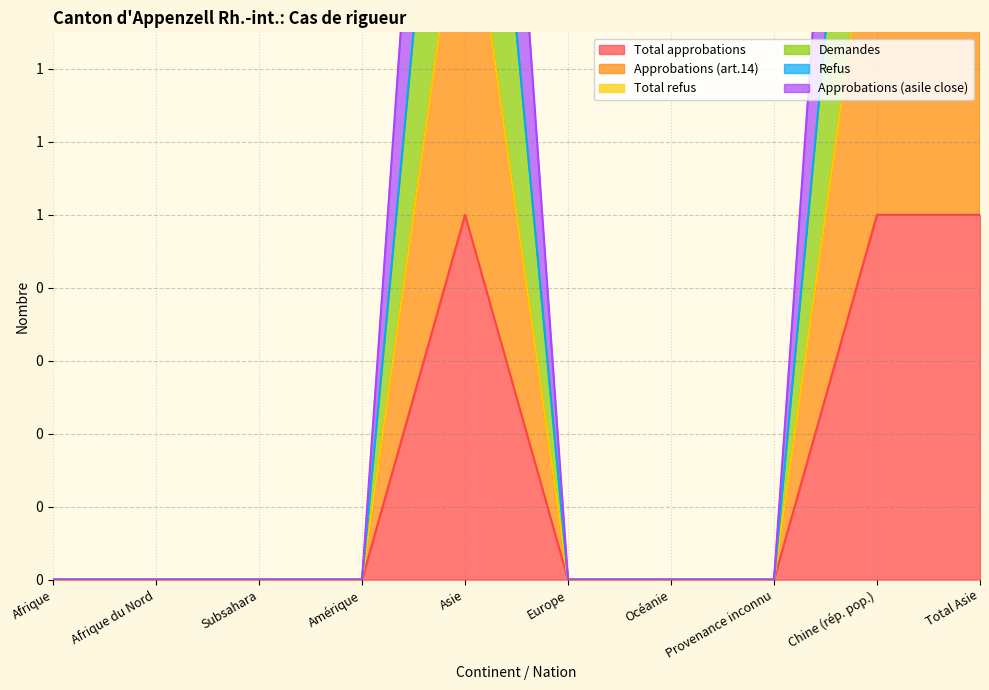

True or false: Demandes and Approbations (asile close) intersect in this chart.

False